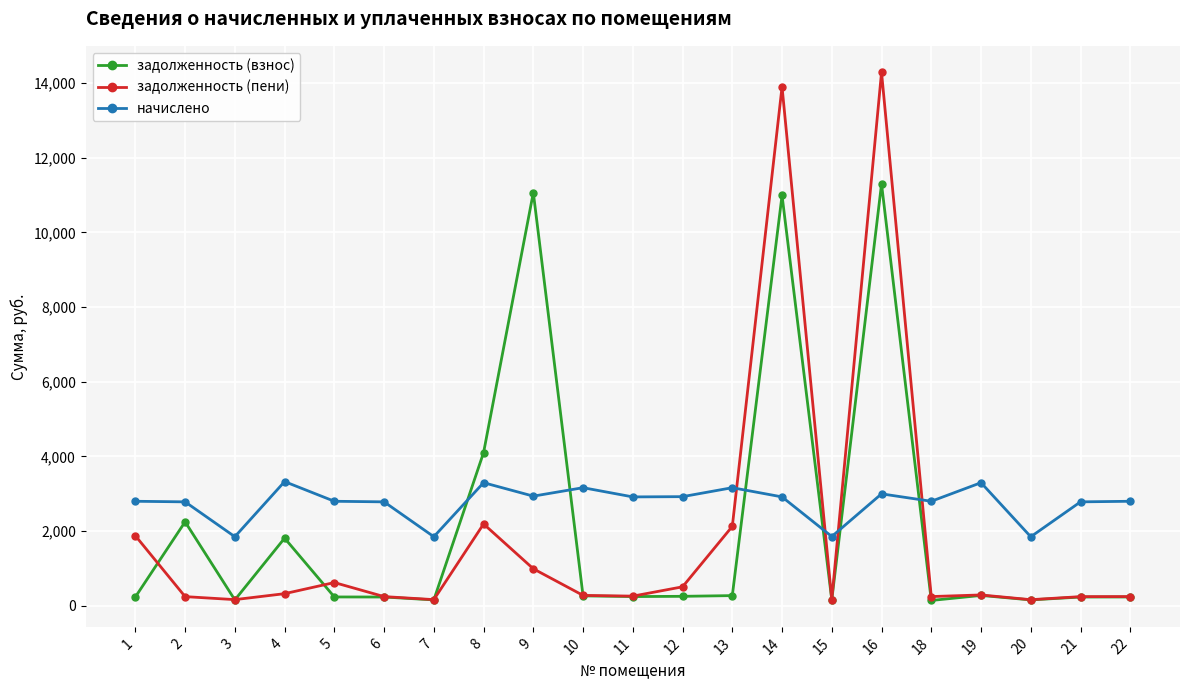

The начислено series shows 2932.6 at 9. True or false?

True